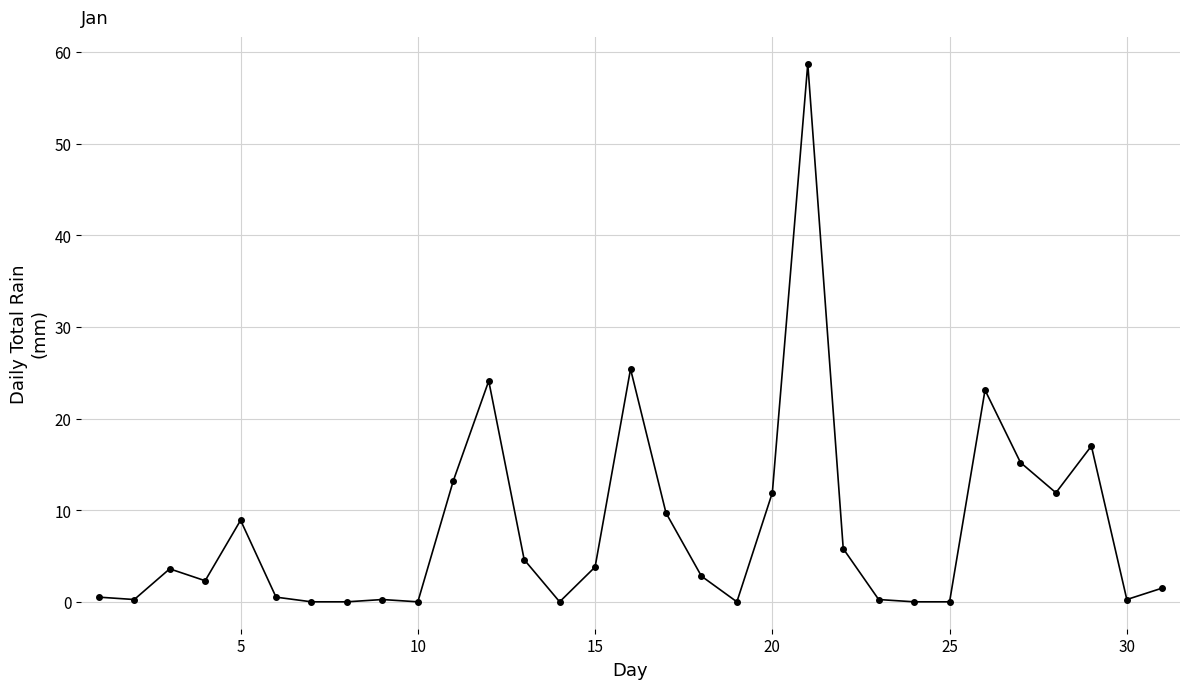

What is the greatest value displayed?

58.7